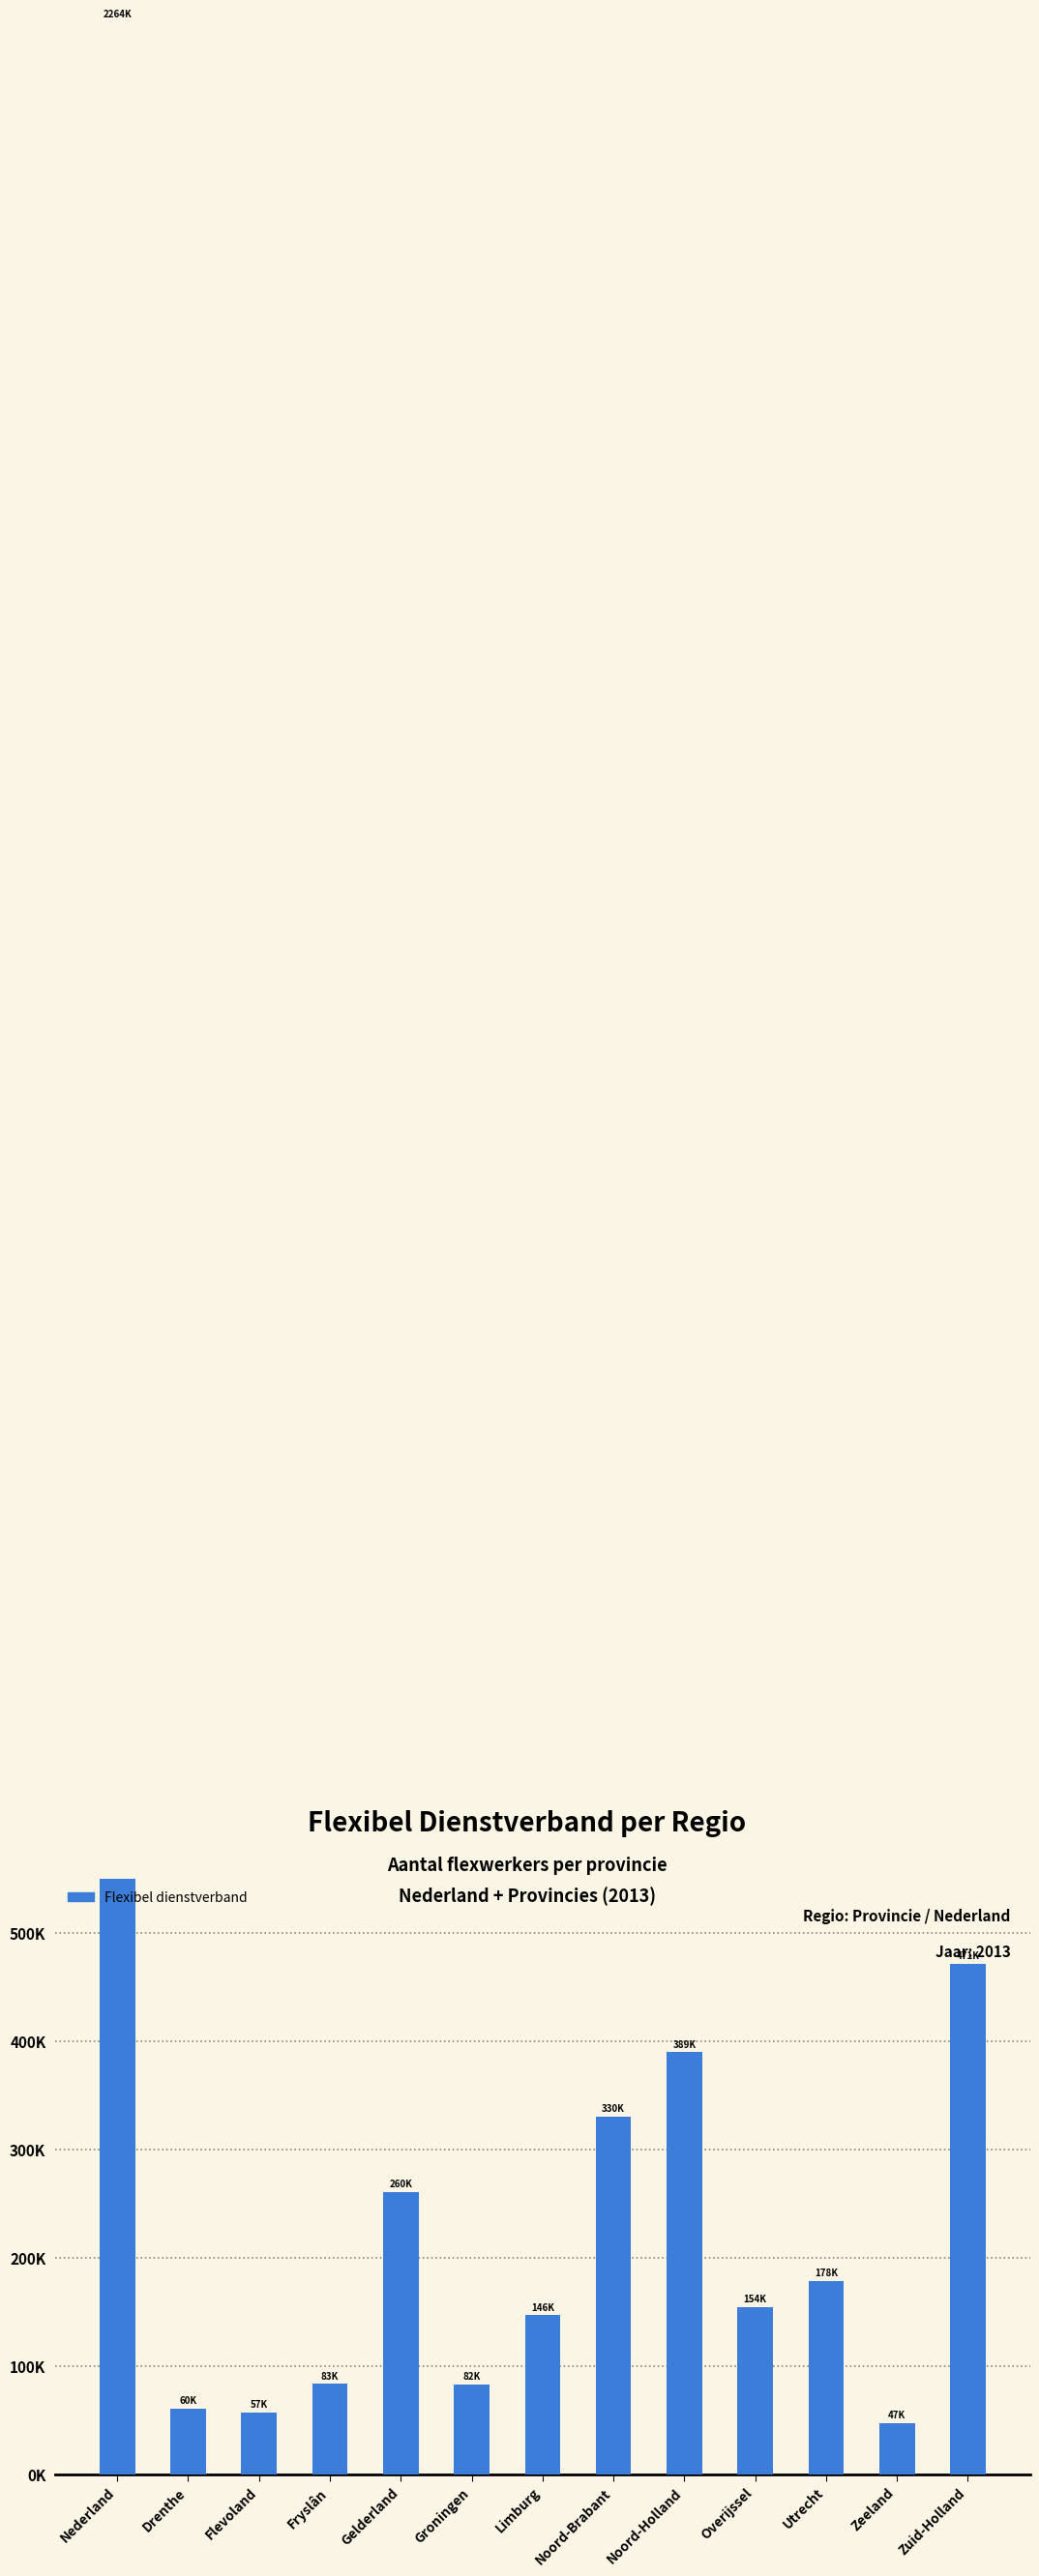

What is the average value?

348381